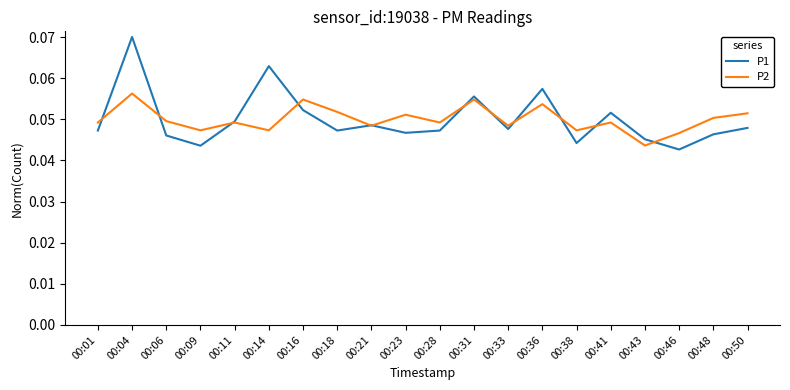

Where is the first local maximum for P1?

00:04